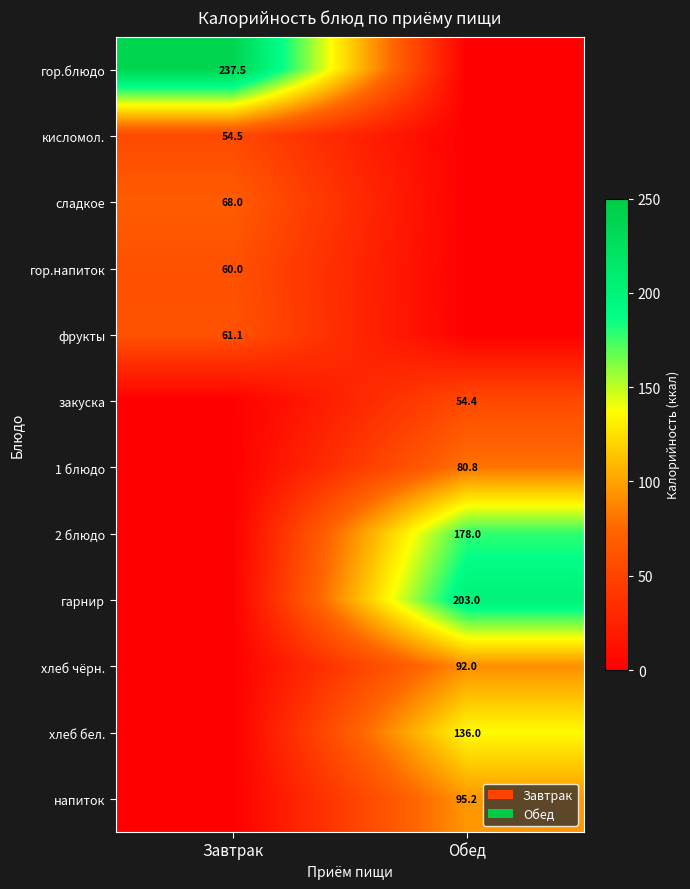

Is it true that 1 блюдо equals 80.8 at Обед?

True